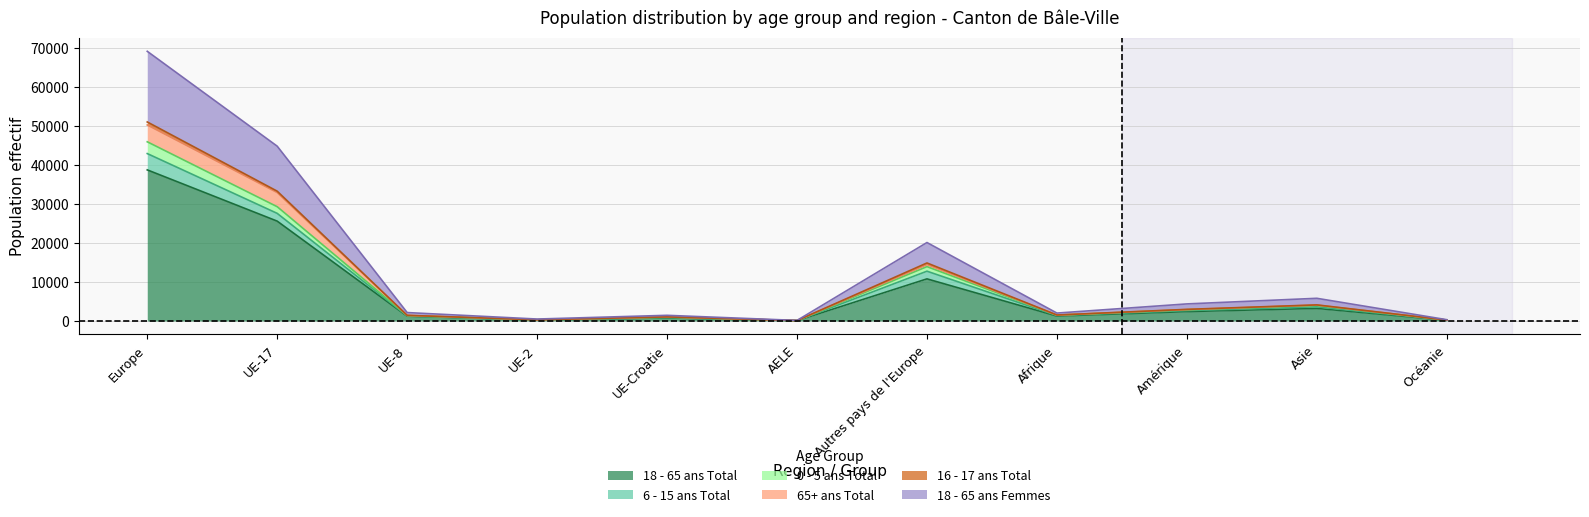

What is the label of the 3rd point from the right?

Amérique